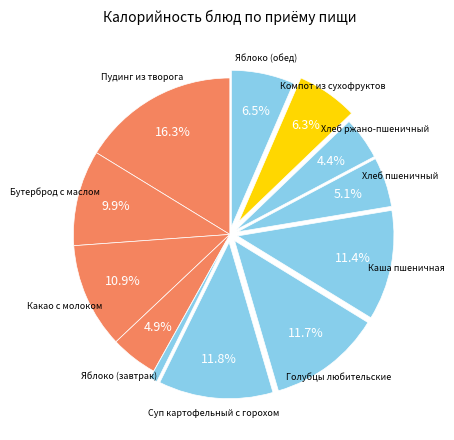

How many slices are in this pie chart?

12